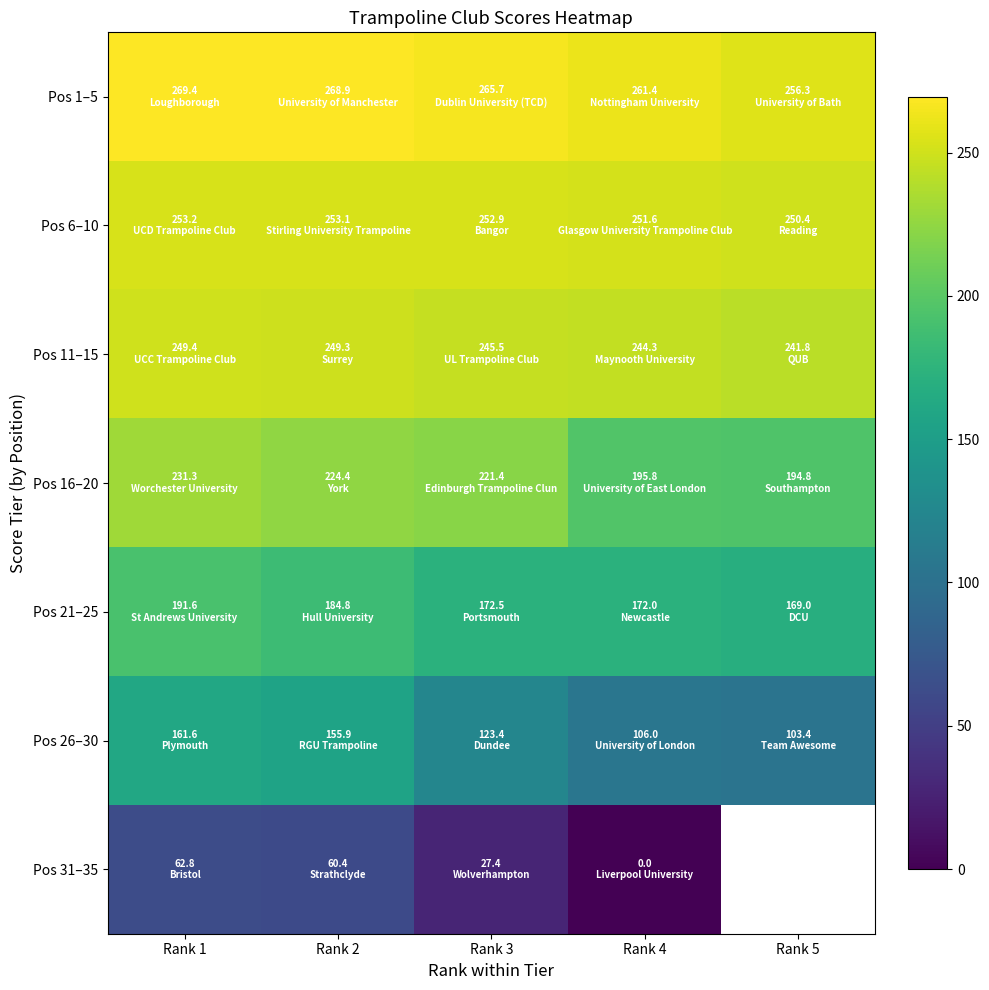

At which label does Pos 21–25 first exceed 172?

Rank 1